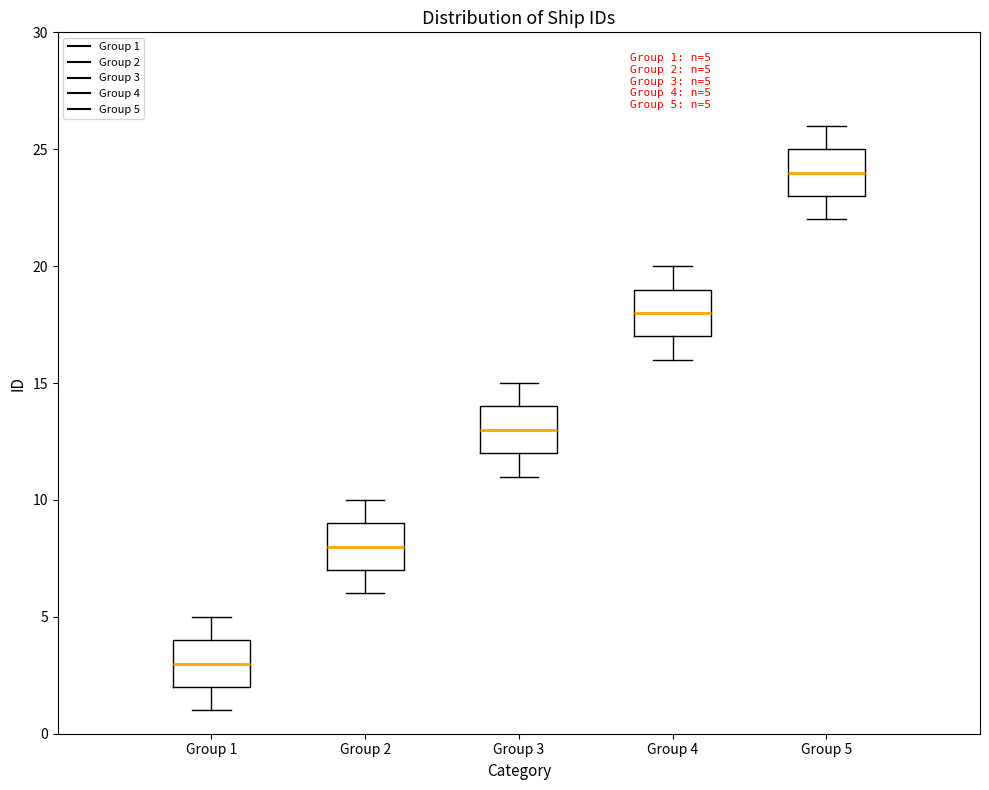

Which box's median line is the lowest?

Group 1